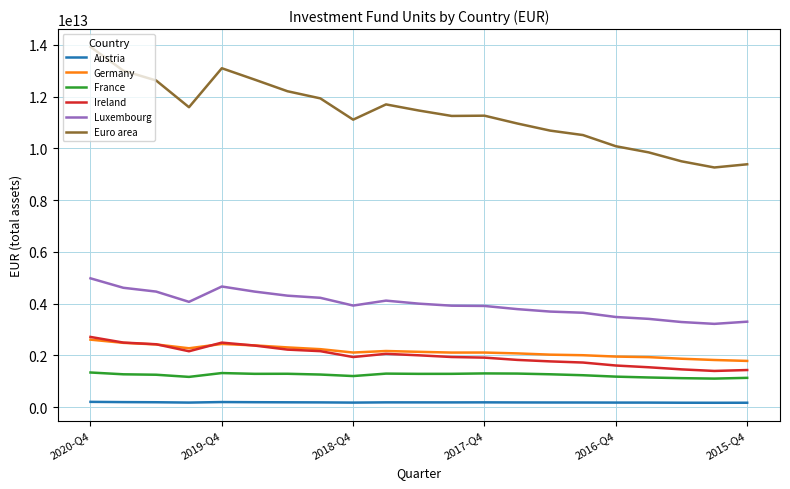

Which series has the largest total across all categories?

Euro area